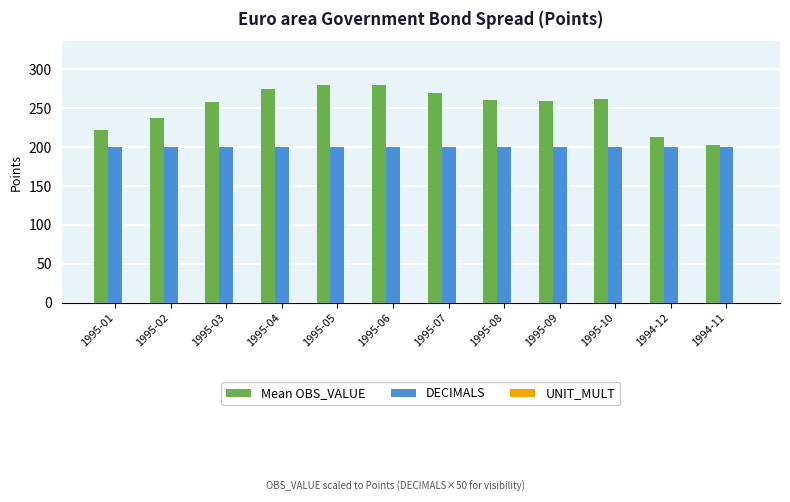

What is the highest value of the DECIMALS series?

200.0